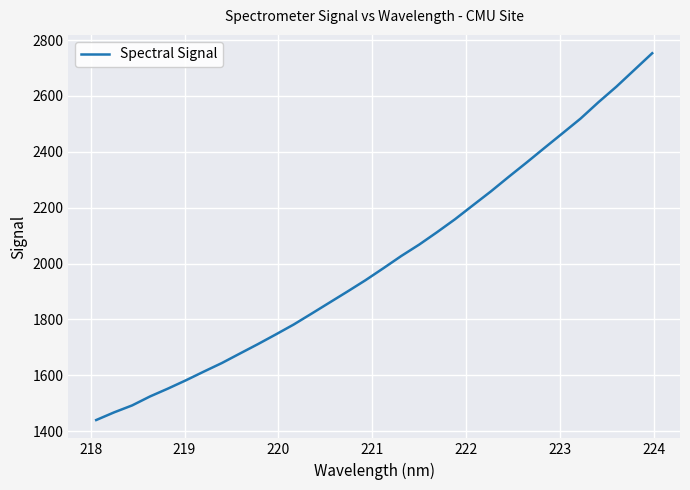

What is the difference between the maximum and minimum values?

1312.9